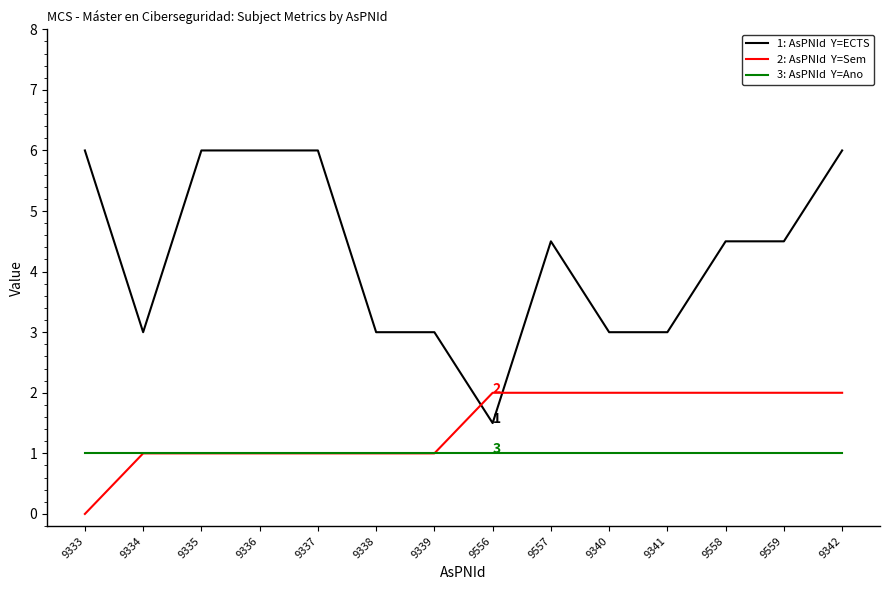

What is the difference between the highest and lowest values at 9336?

5.0